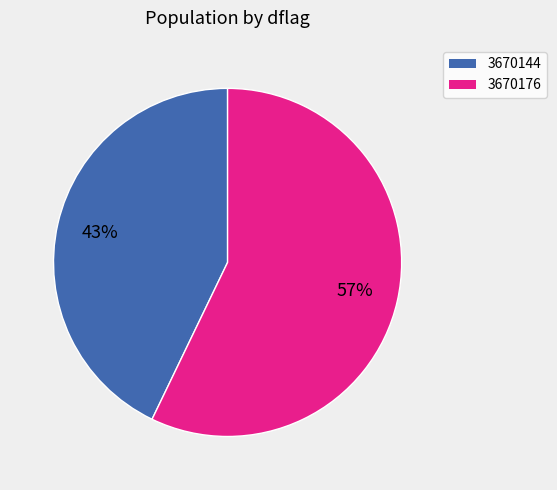

Which category has the smallest portion of the pie?

3670144